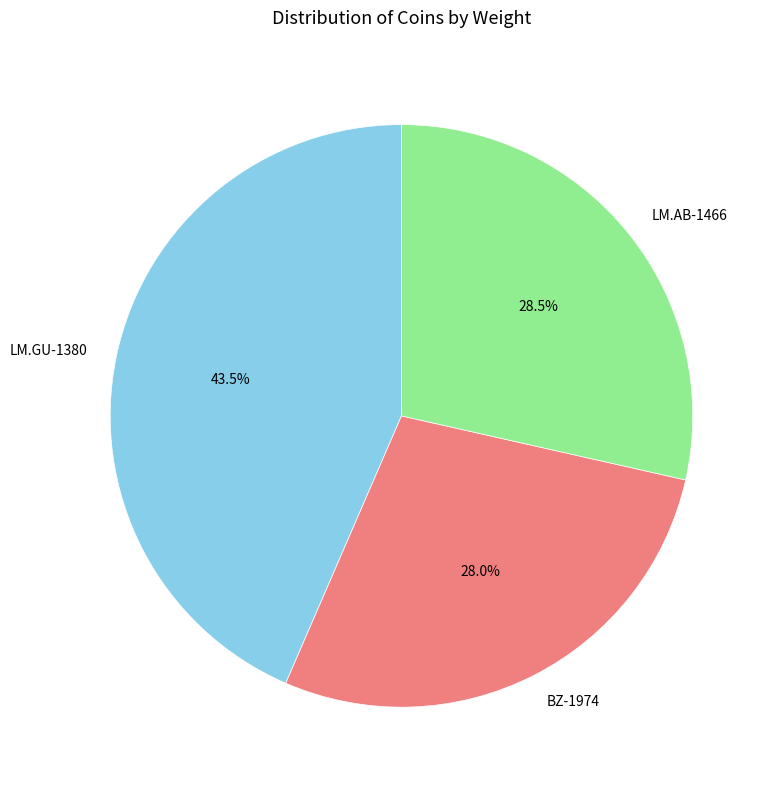

What percentage is the BZ-1974 slice, to the nearest percent?

28%